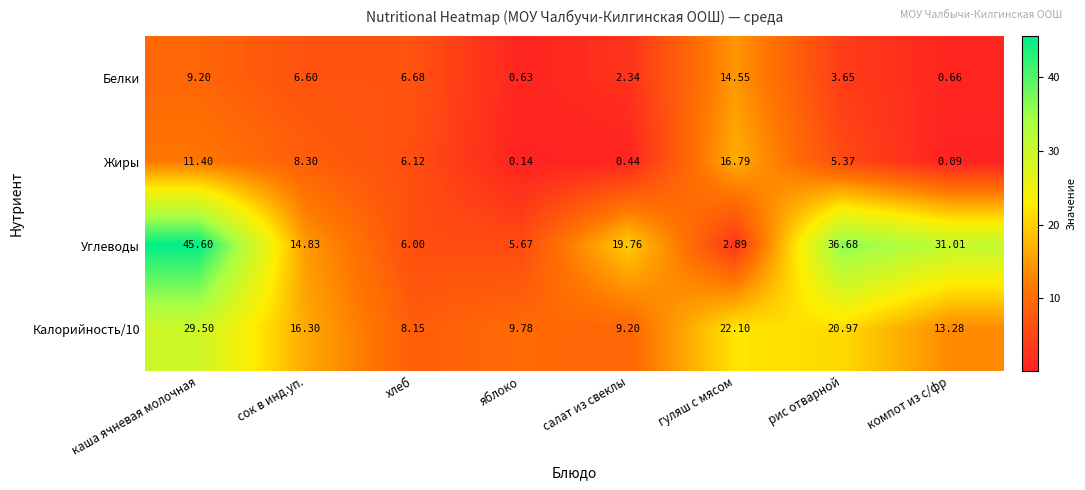

Where is Жиры nearest to the value 8?

сок в инд.уп.